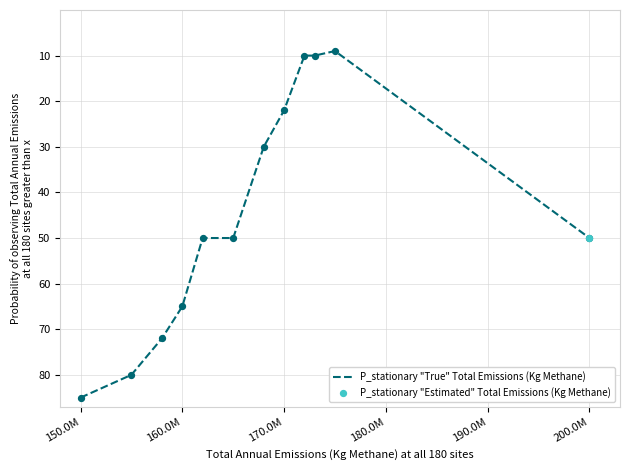

What is the maximum value shown in the chart?

85